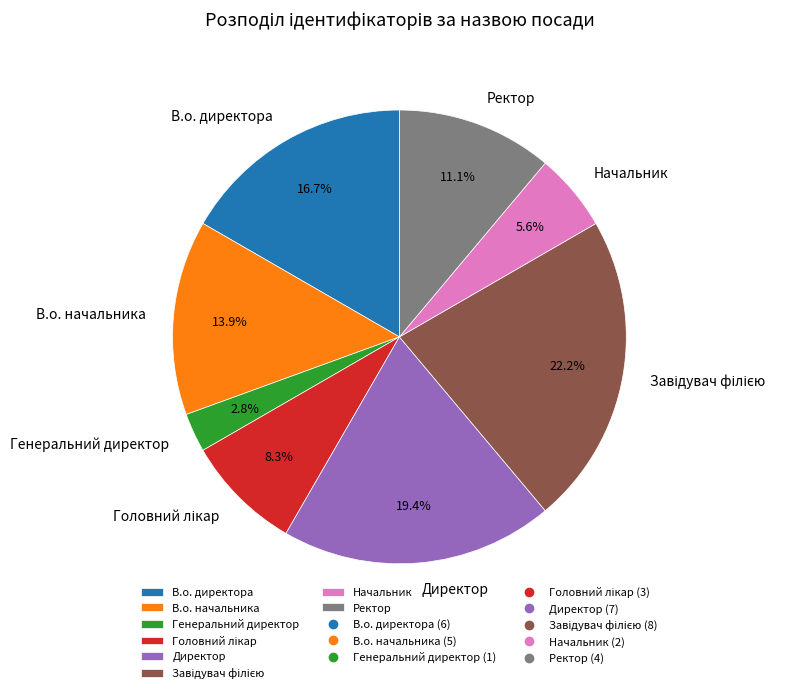

Is there a majority slice in this chart?

No